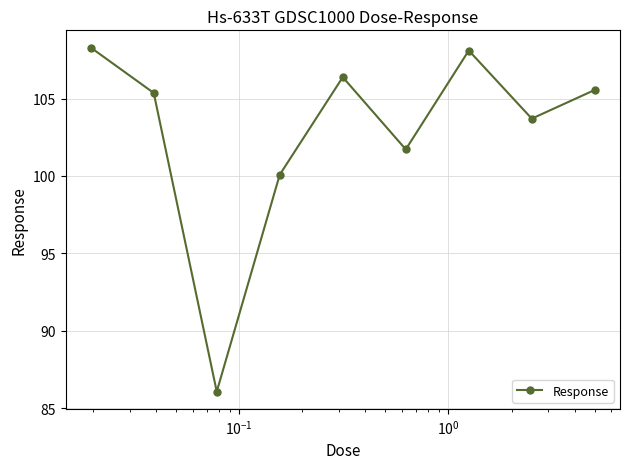

What is the value of the 9th point from the left?

105.6